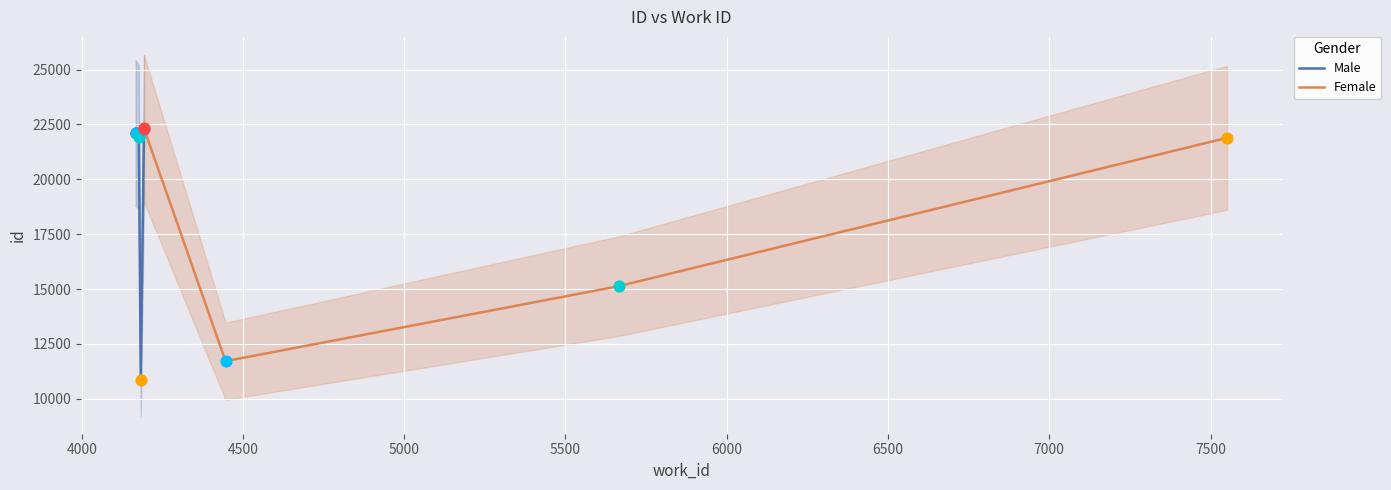

Between 4177 and 4167, which is larger?

4167